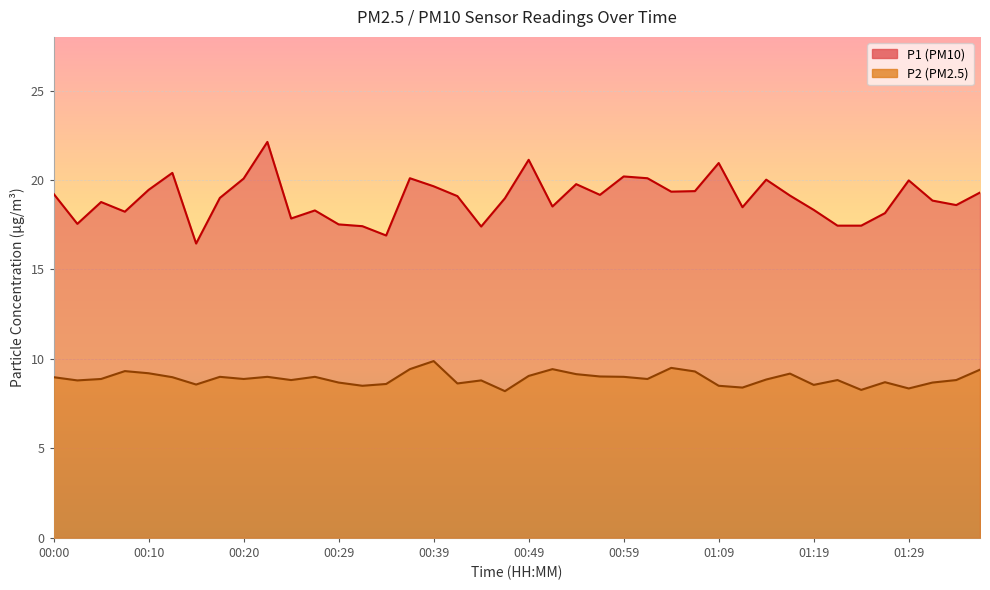

What is the lowest value of the P2 series?

8.2